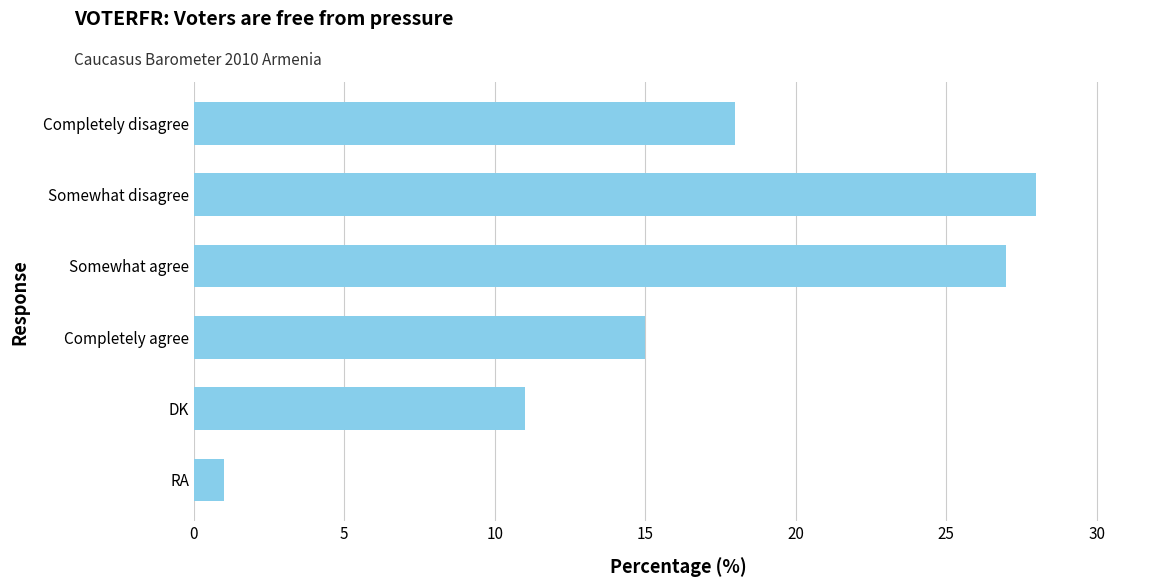

Rank the categories by value from highest to lowest.

Somewhat disagree, Somewhat agree, Completely disagree, Completely agree, DK, RA